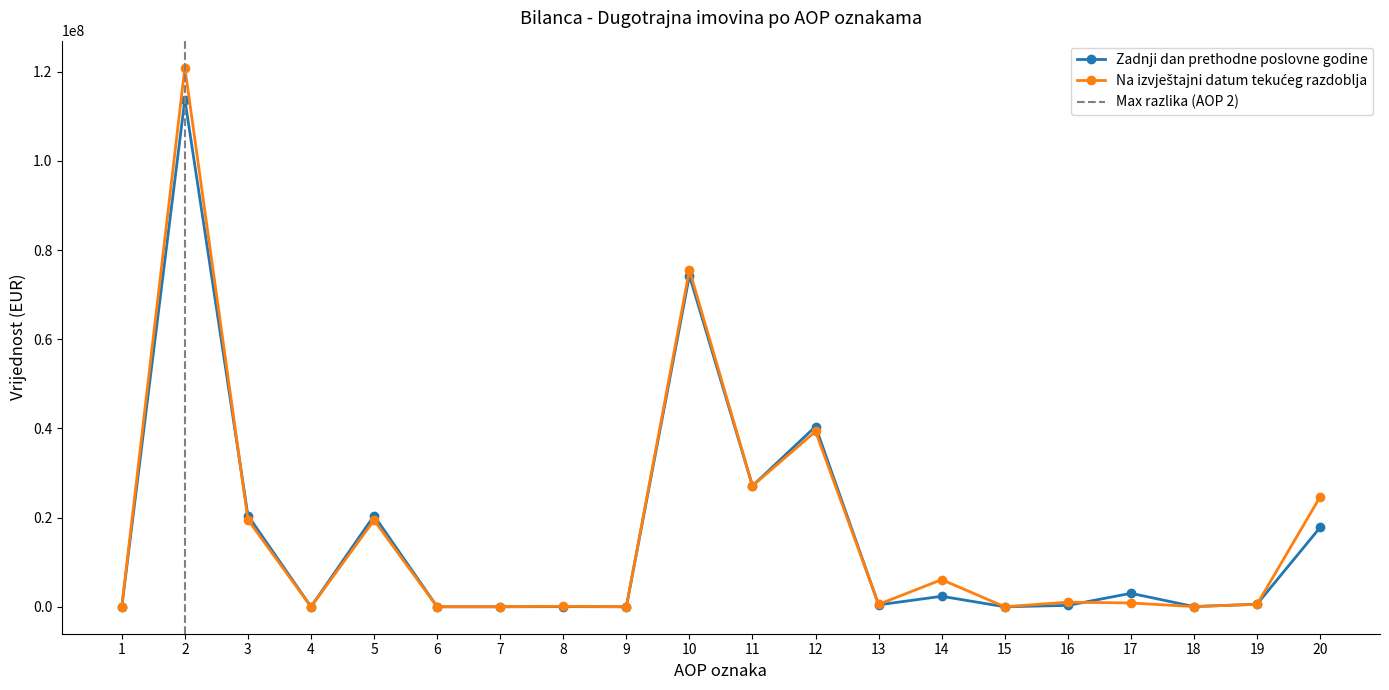

Reading left to right, list all the values displayed in this chart.

Zadnji dan prethodne poslovne godine: 0	113732012	20457969	0	20431035	0	0	26934	0	74265209	27114270	40423840	431366	2350156	0	305098	3020311	43233	576935	17781320
Na izvještajni datum tekuceg razdoblja: 0	120903533	19513350	0	19410789	0	0	102561	0	75522081	27114270	39318139	541889	6082177	0	1030078	849472	43233	542823	24640588